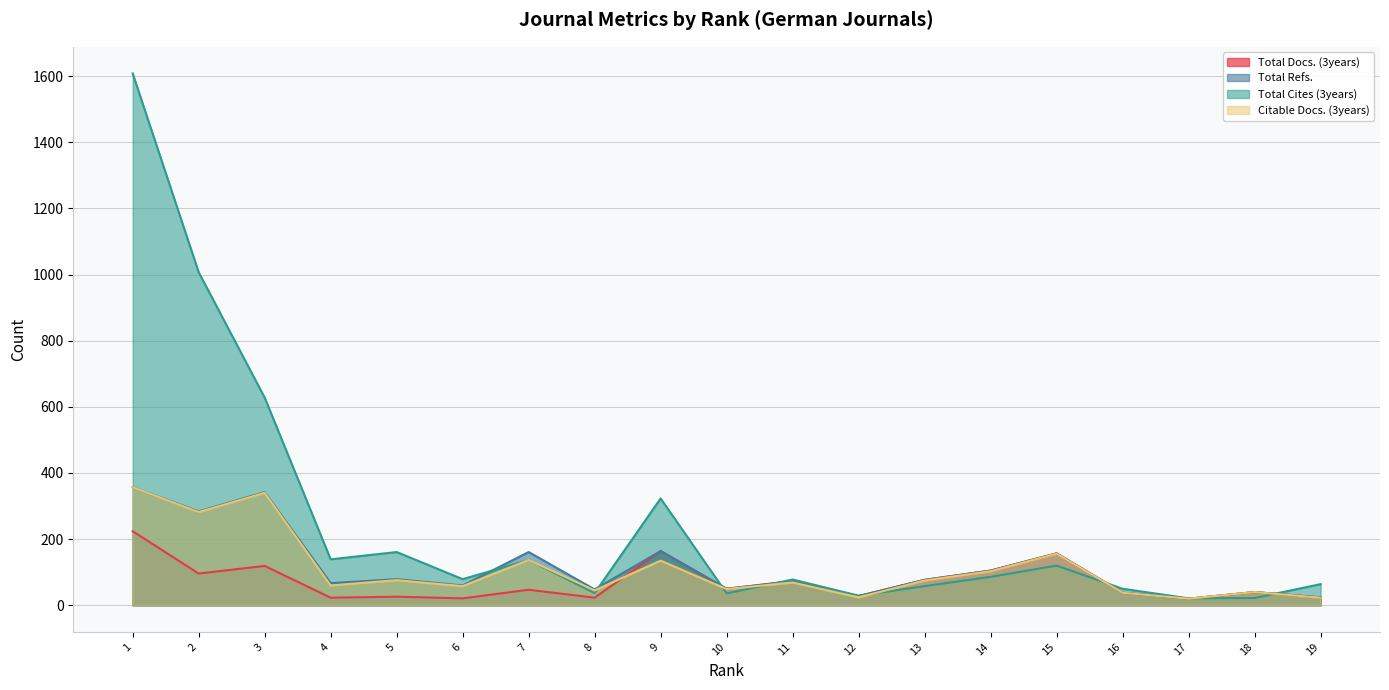

What is the value of the Total Cites (3years) point at the 4th from the left?

139